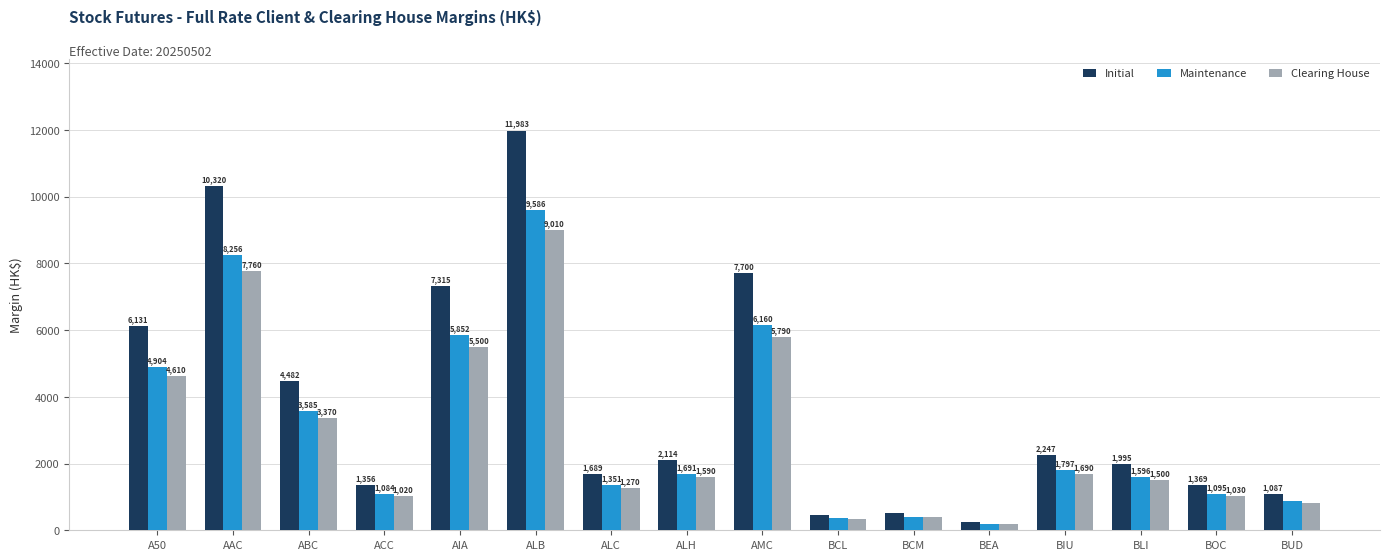

Which category has the lowest value in the Clearing House series?

BEA